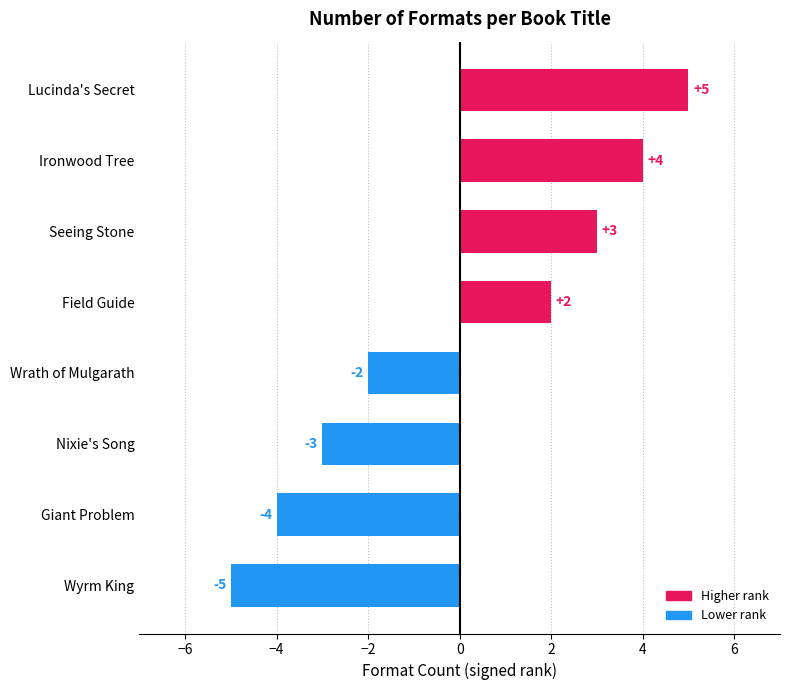

What is the value of the 1st bar from the top?

5